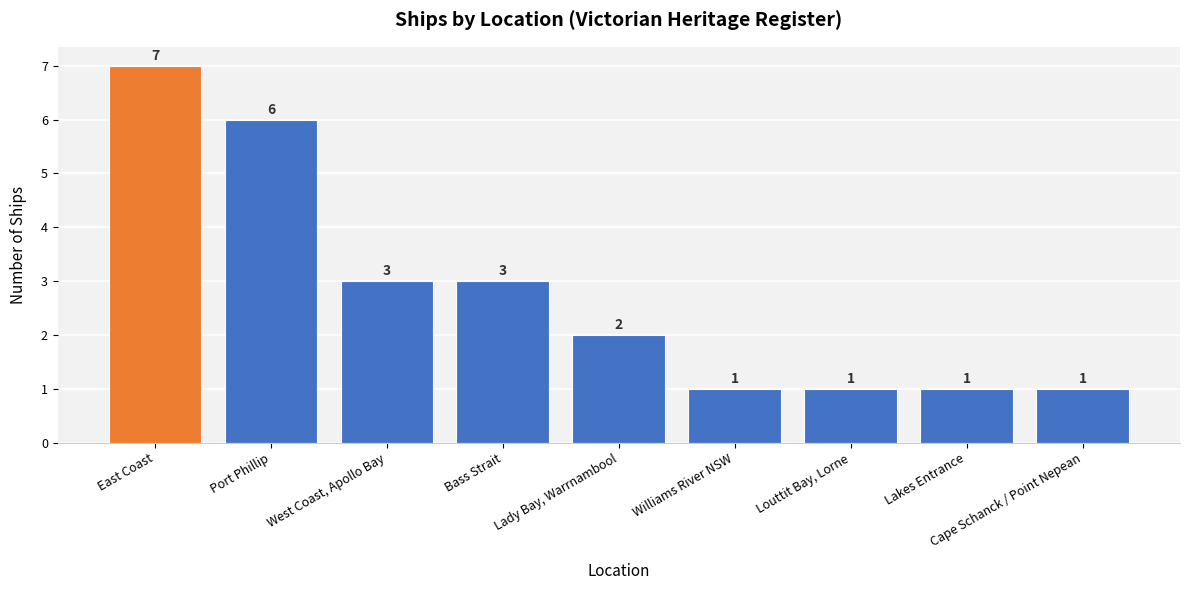

Reading left to right, list all the values displayed in this chart.

7	6	3	3	2	1	1	1	1